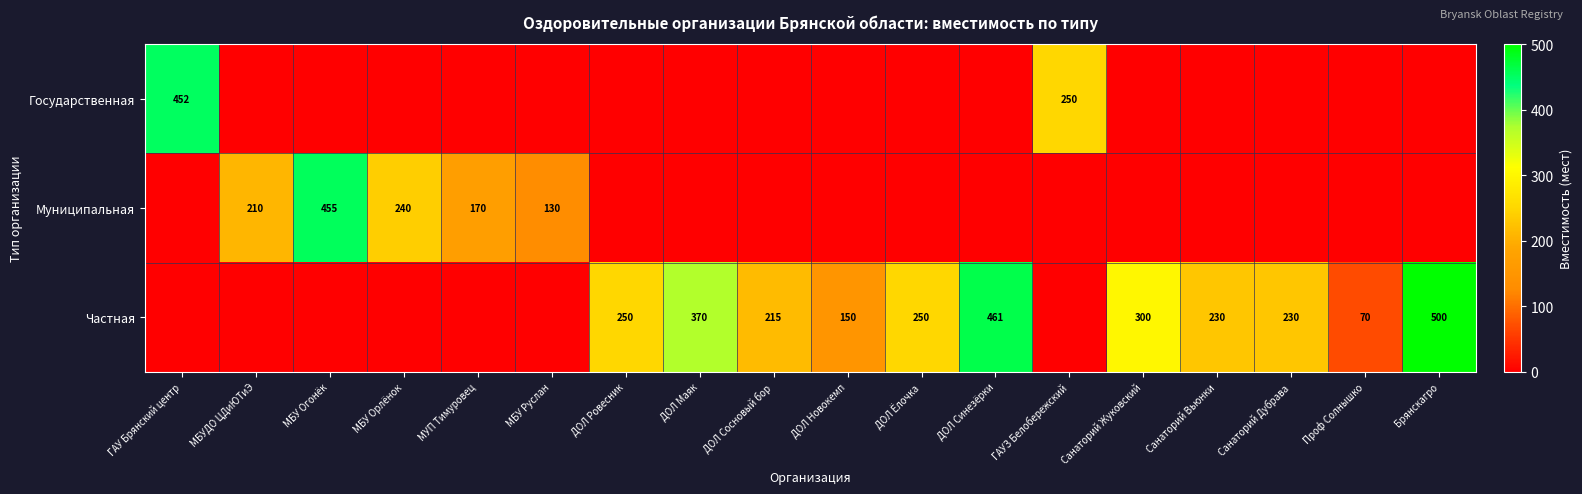

True or false: Муниципальная has a value of 90 at МБУ Орлёнок.

False